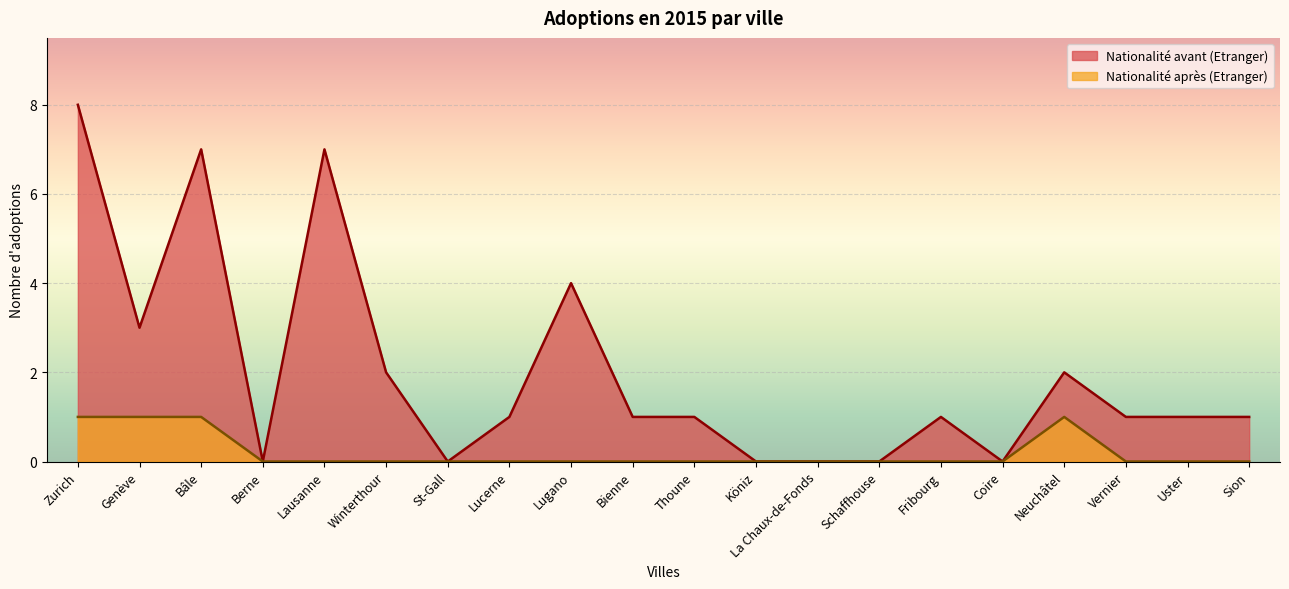

Reading left to right, extract all data points from this chart.

Nationalité avant (Etranger): Zurich=8	Genève=3	Bâle=7	Berne=0	Lausanne=7	Winterthour=2	St-Gall=0	Lucerne=1	Lugano=4	Bienne=1	Thoune=1	Köniz=0	La Chaux-de-Fonds=0	Schaffhouse=0	Fribourg=1	Coire=0	Neuchâtel=2	Vernier=1	Uster=1	Sion=1
Nationalité après (Etranger): Zurich=1	Genève=1	Bâle=1	Berne=0	Lausanne=0	Winterthour=0	St-Gall=0	Lucerne=0	Lugano=0	Bienne=0	Thoune=0	Köniz=0	La Chaux-de-Fonds=0	Schaffhouse=0	Fribourg=0	Coire=0	Neuchâtel=1	Vernier=0	Uster=0	Sion=0